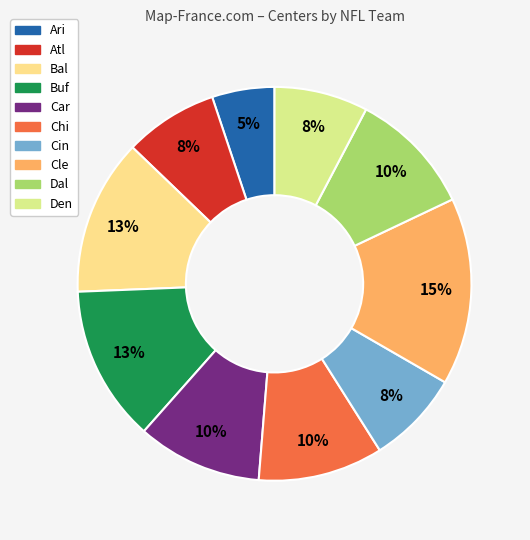

What is the smallest slice in the pie chart?

Ari